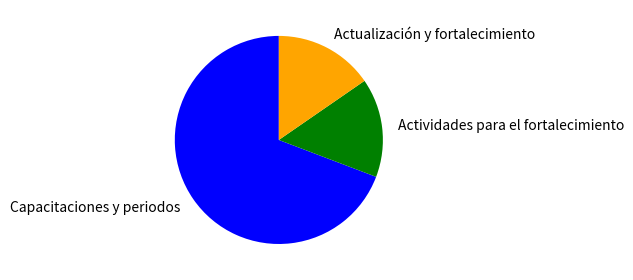

Which slice is the largest?

Capacitaciones y periodos